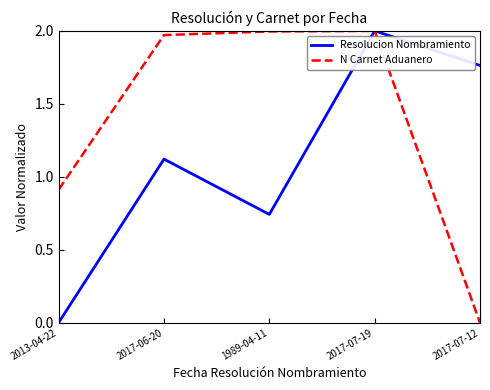

What are all the series names shown in the legend?

Resolucion Nombramiento, N Carnet Aduanero